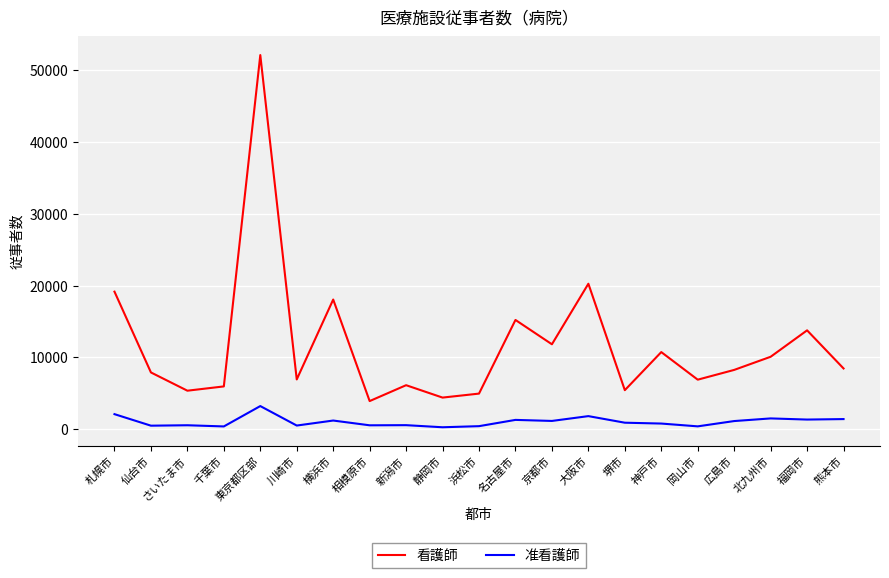

What is the sum of all 看護師 values?

245988.3